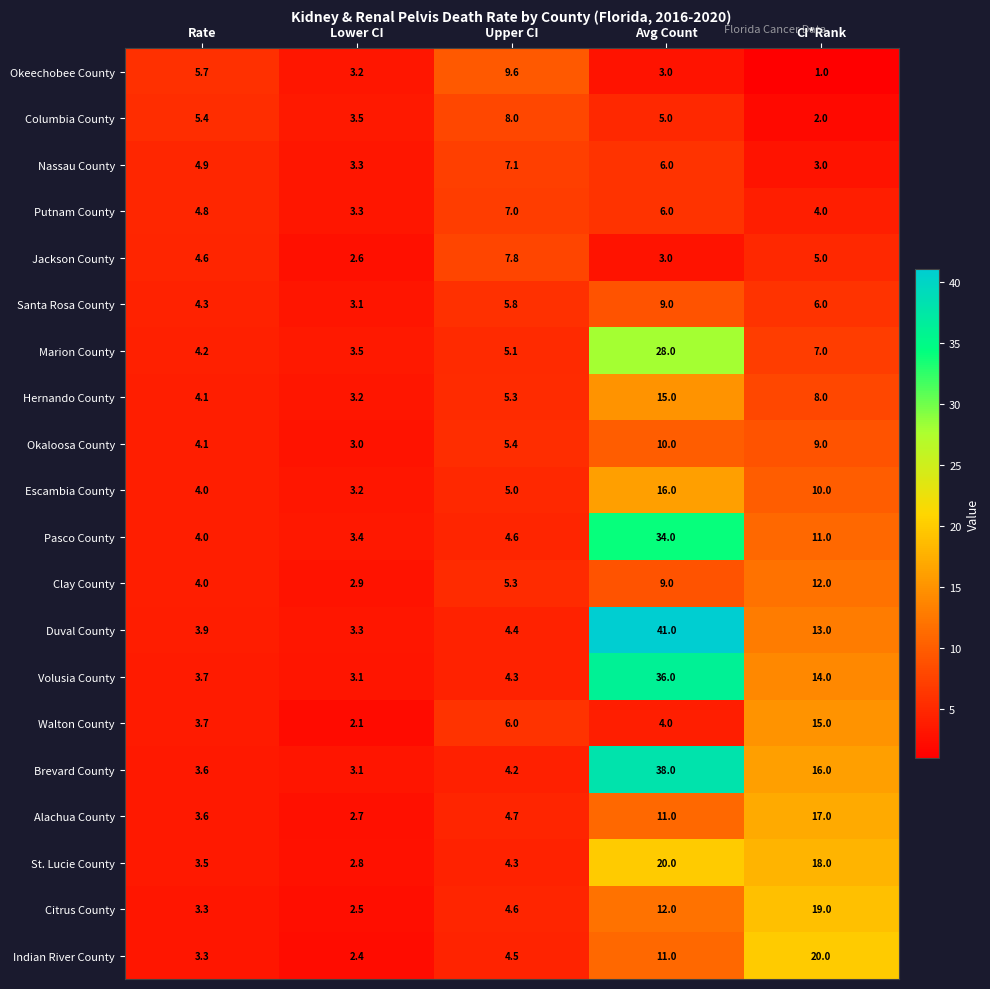

What is the average value of the Marion County series?

9.6